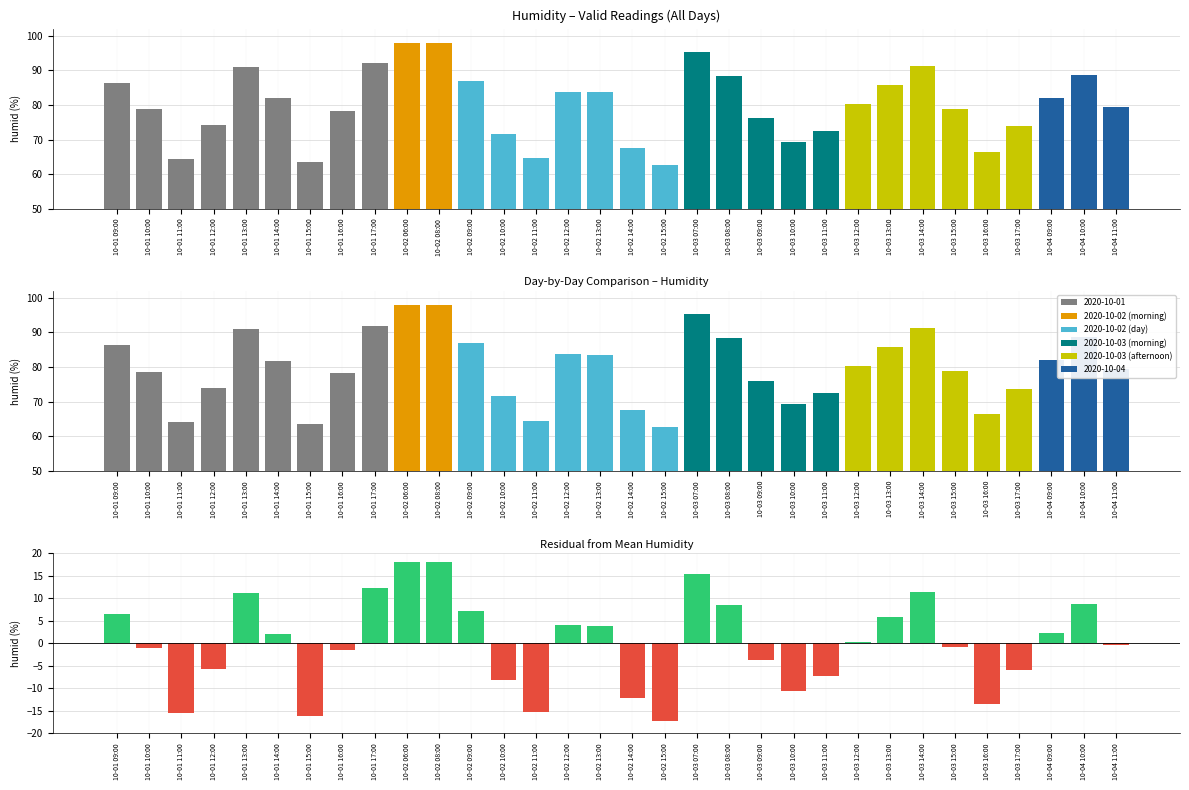

At which category is the sum across all series the highest?

10-02 06:00